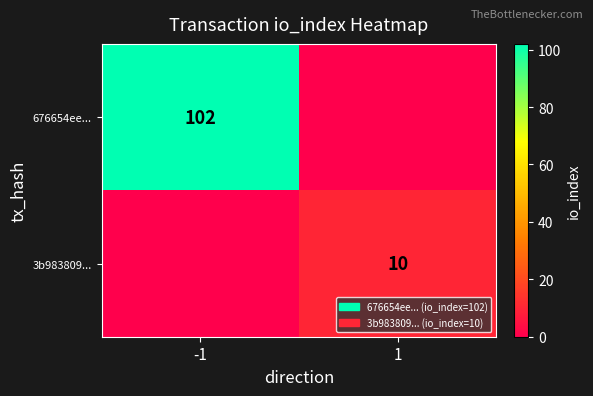

The 676654ee... series shows 102 at -1. True or false?

True